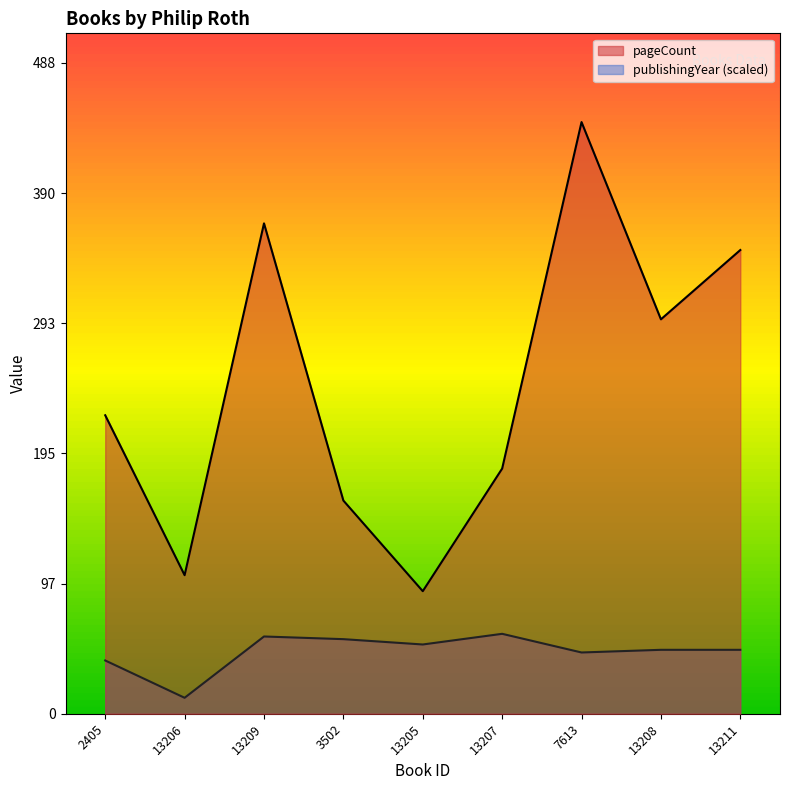

What is the difference between the second highest and second lowest values in the pageCount series?

264